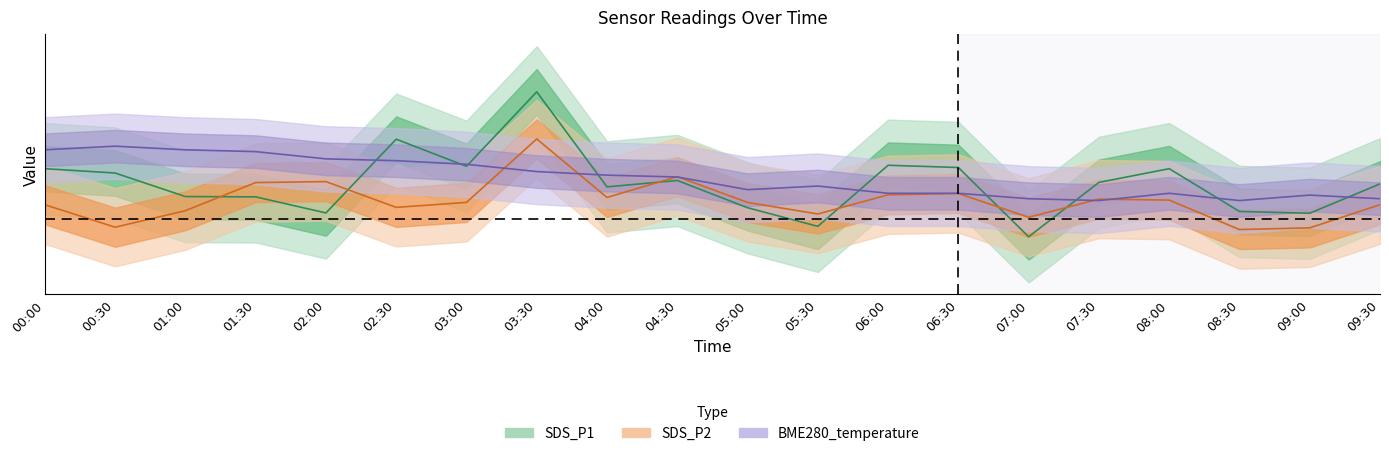

Reading left to right, transcribe all the data shown in this chart.

SDS_P1: 0.0	0.0	0.0	0.0	0.0	0.0	0.0	0.0	0.0	0.0	0.0	-0.0	0.0	0.0	-0.0	0.0	0.0	0.0	0.0	0.0
SDS_P2: 0.0	-0.0	0.0	0.0	0.0	0.0	0.0	0.0	0.0	0.0	0.0	0.0	0.0	0.0	0.0	0.0	0.0	-0.0	-0.0	0.0
BME280_temperature: 0.0	0.0	0.0	0.0	0.0	0.0	0.0	0.0	0.0	0.0	0.0	0.0	0.0	0.0	0.0	0.0	0.0	0.0	0.0	0.0